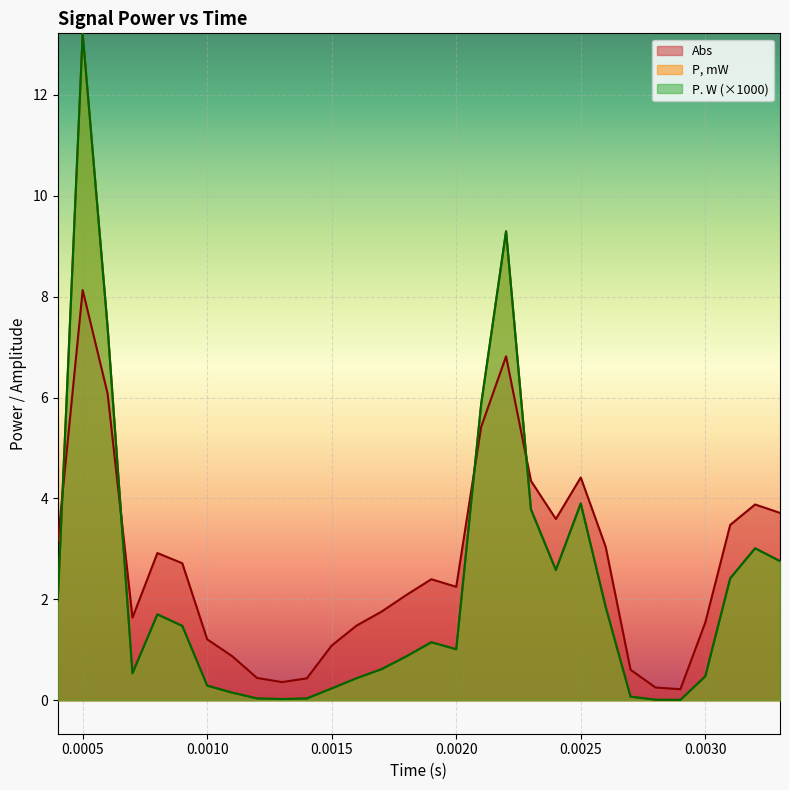

What is the sum of the Abs values at 0.0023 and 0.0017?

6.1